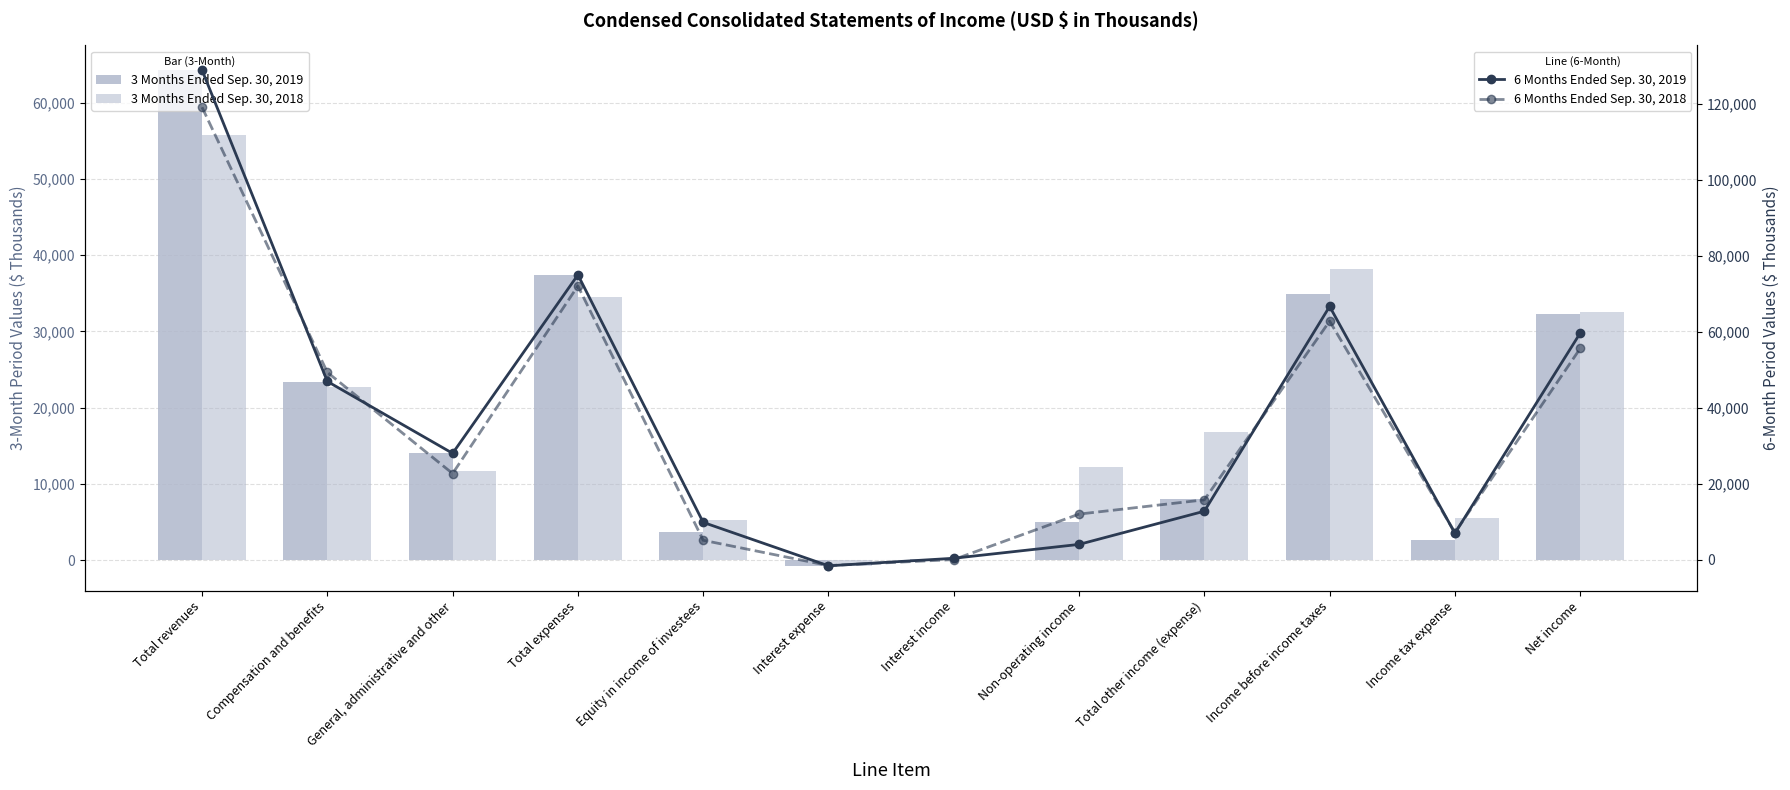

At which label does 6 Months Ended Sep. 30, 2019 reach its peak?

Total revenues